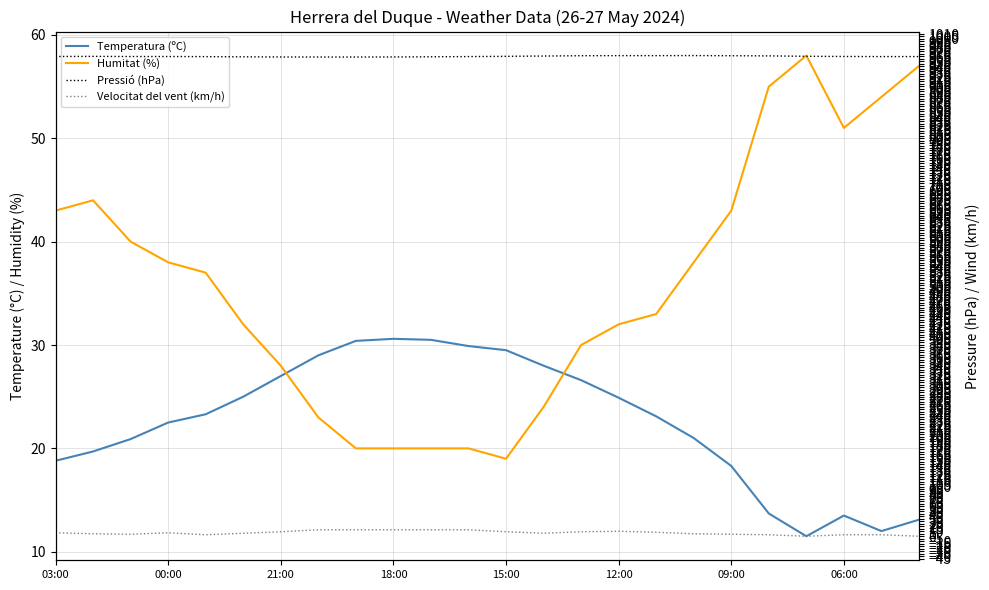

What is the lowest value of the Humitat (%) series?

19.0